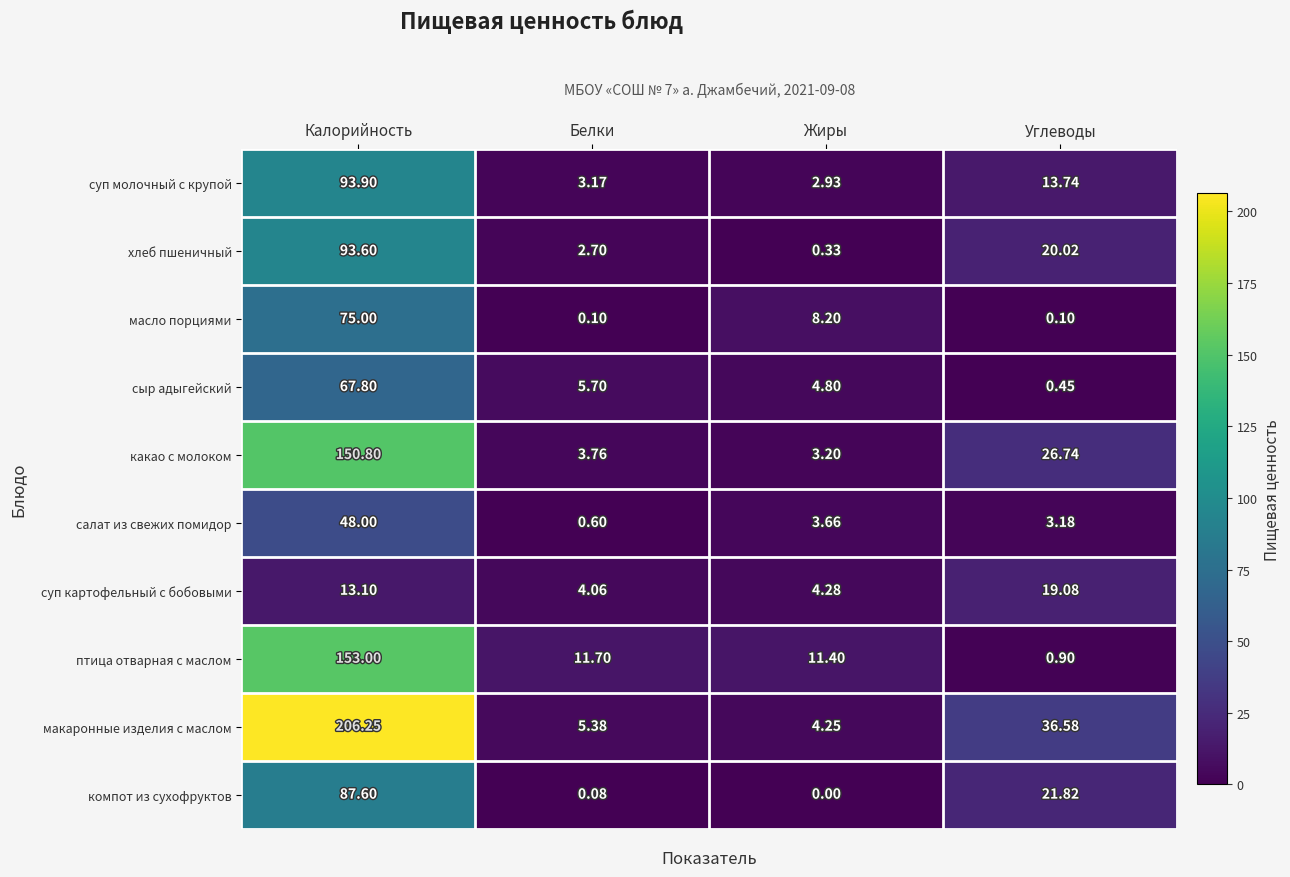

At which label is хлеб пшеничный closest to 46?

Углеводы